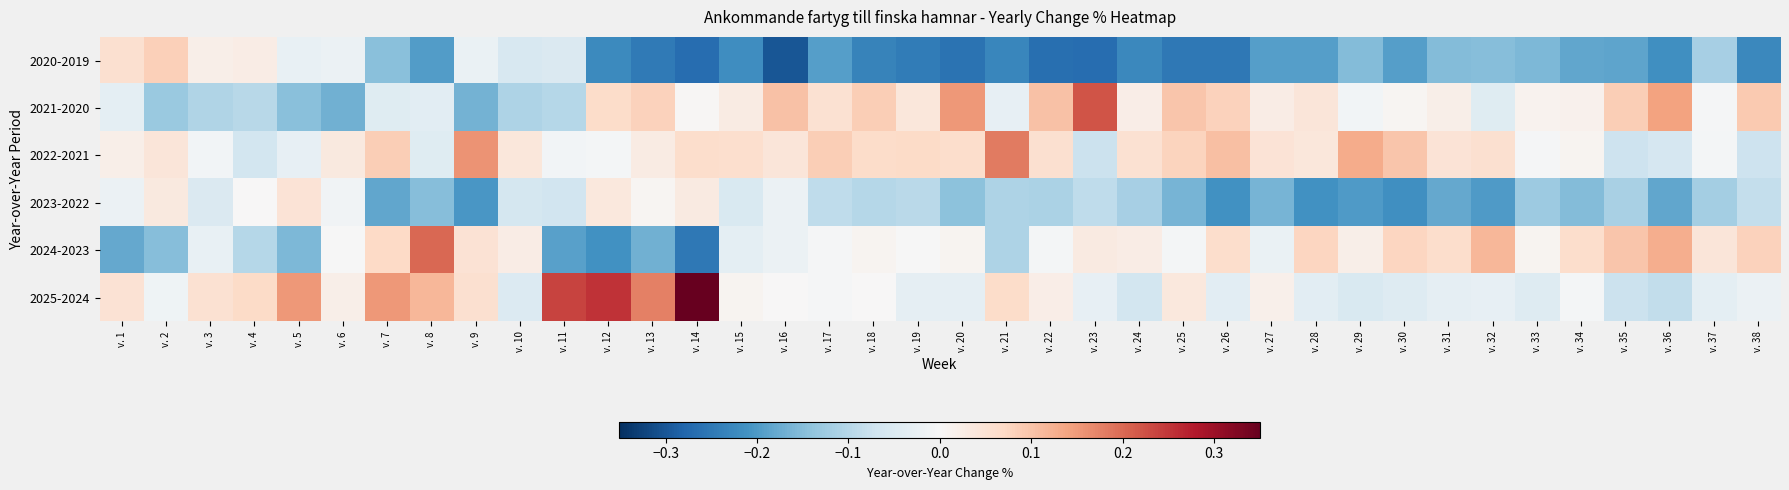

At v. 30, list the series in order from largest to smallest.

2022-2021, 2024-2023, 2021-2020, 2025-2024, 2020-2019, 2023-2022